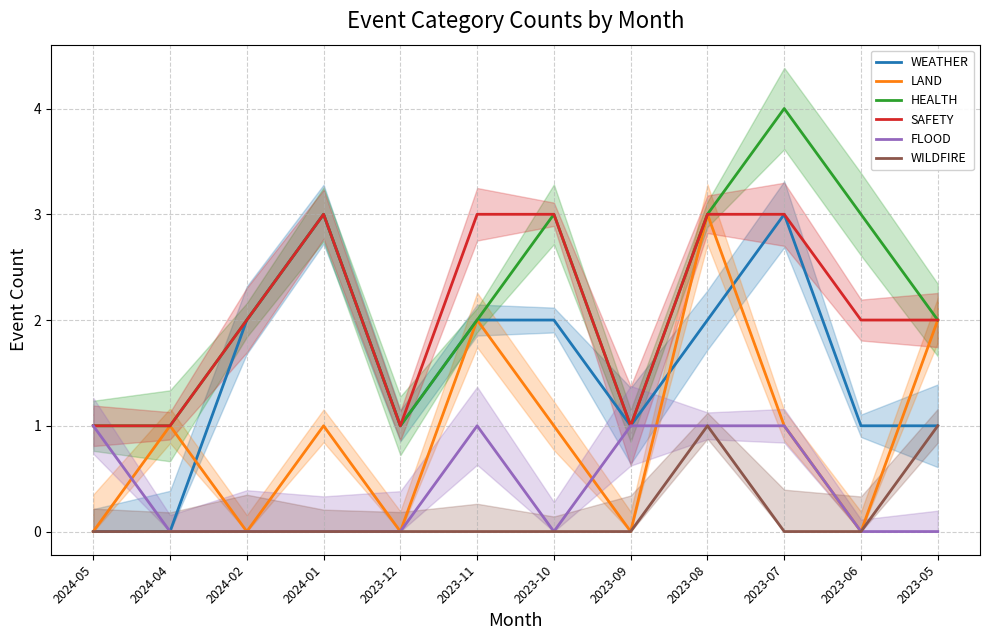

What are all the series names shown in the legend?

WEATHER, LAND, HEALTH, SAFETY, FLOOD, WILDFIRE